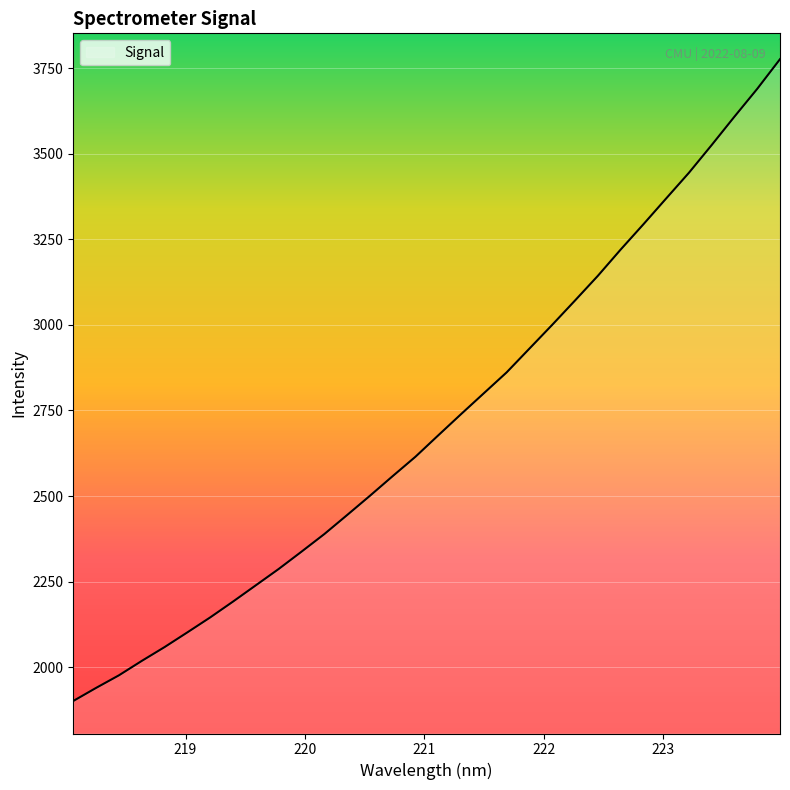

What is the maximum value shown in the chart?

3776.7